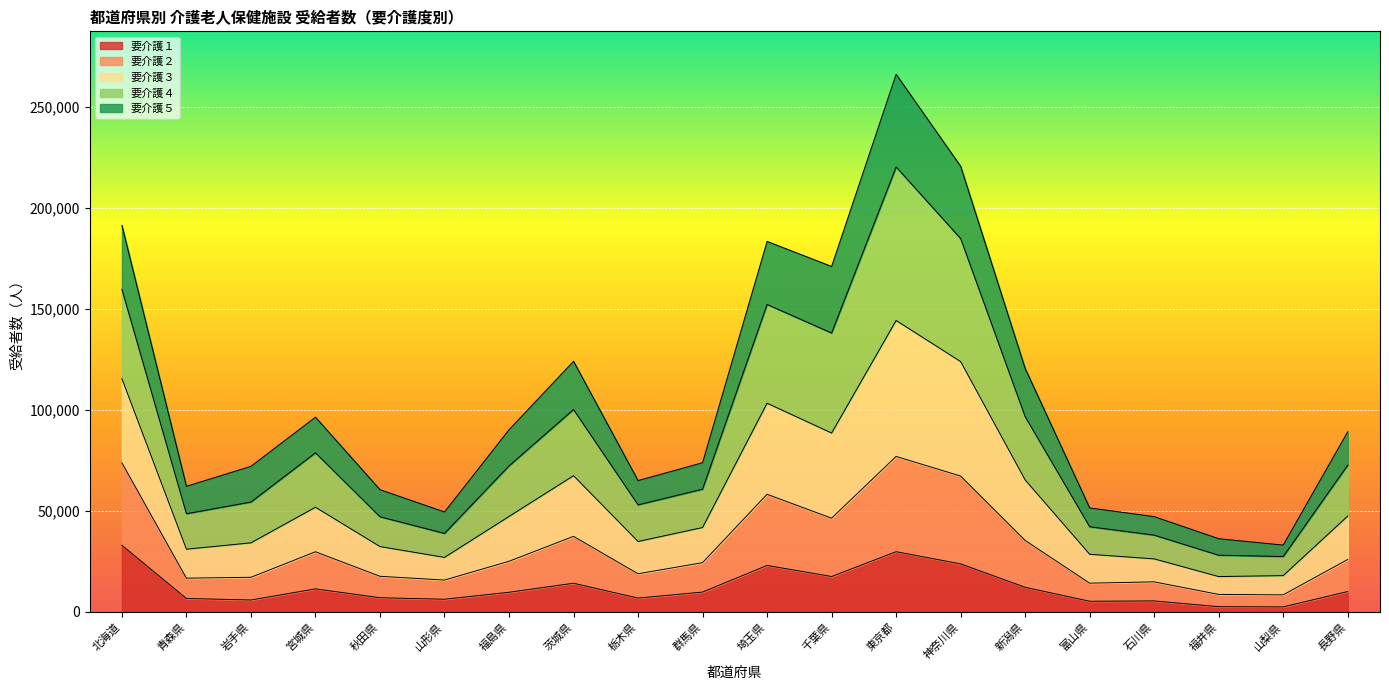

True or false: 要介護１ has a value of 9687 at 福島県.

True